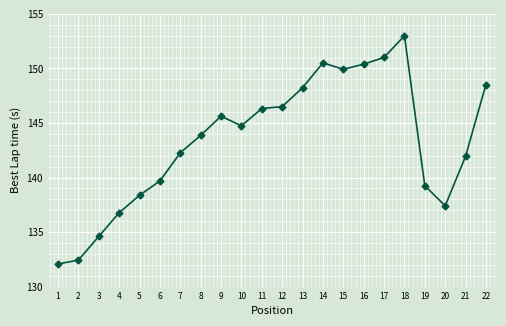

Does the chart display data point markers on the line(s)?

Yes